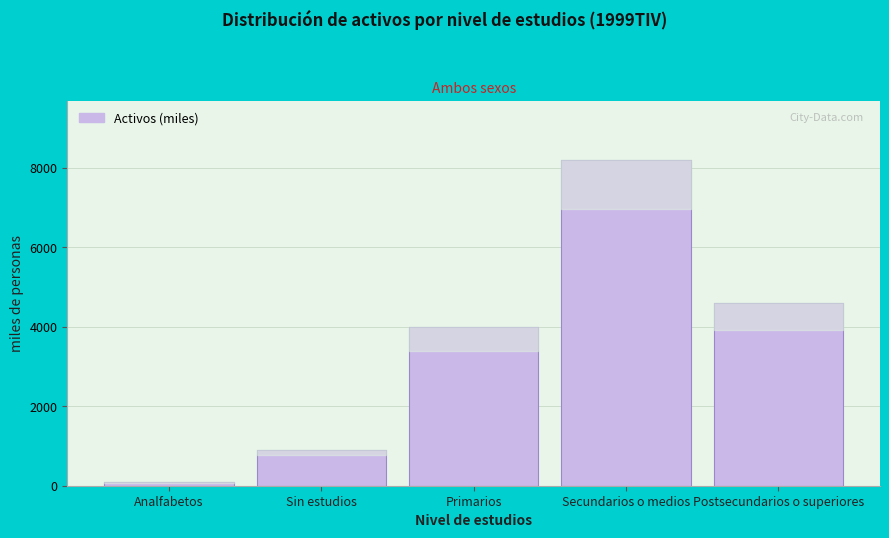

Reading right to left, what are all the values shown in this chart?

4601.5	8204.3	3995.3	906.6	88.6